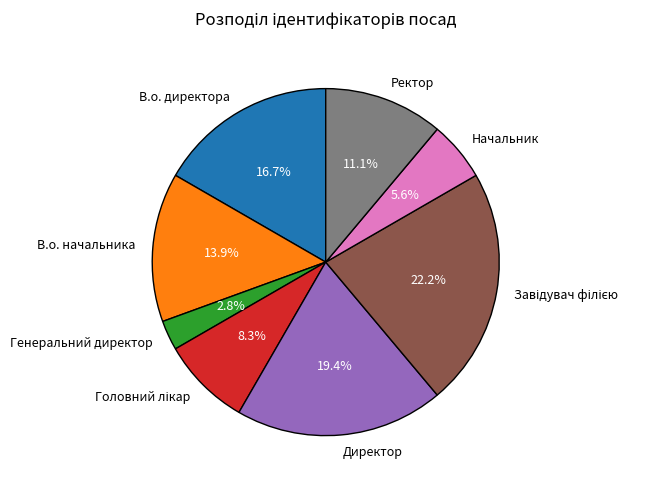

To the nearest percent, what is the average slice percentage?

12%